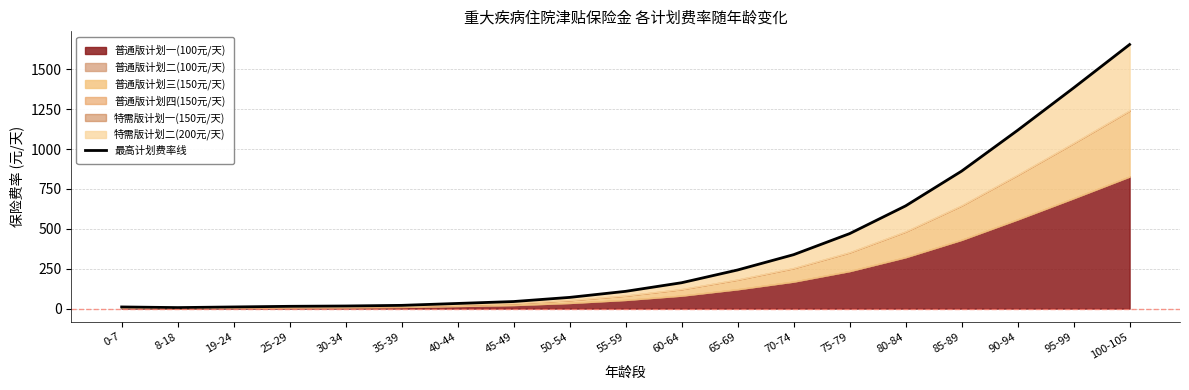

Which category has the highest value across all series?

100-105